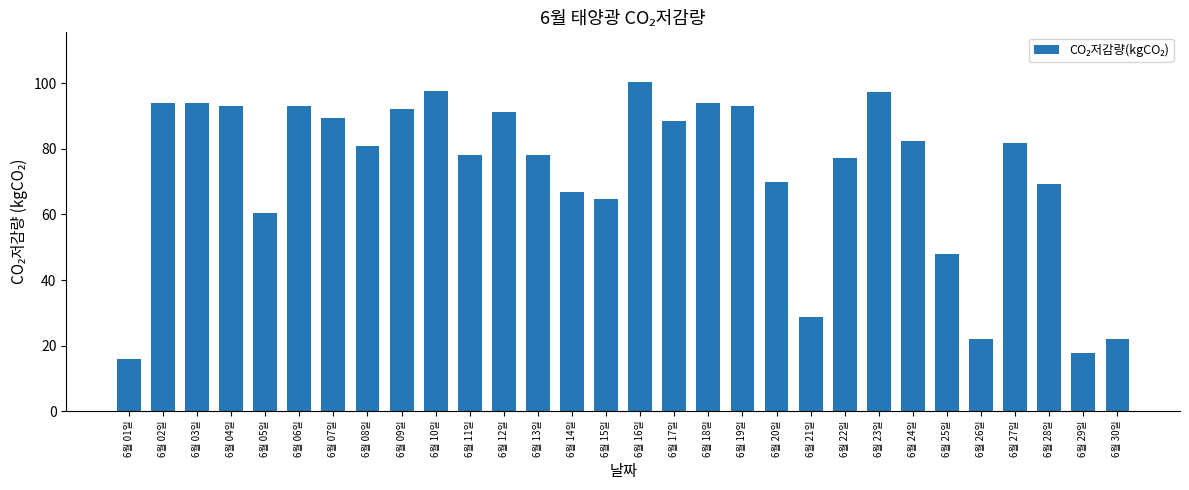

What position from the right is 6월 16일?

15